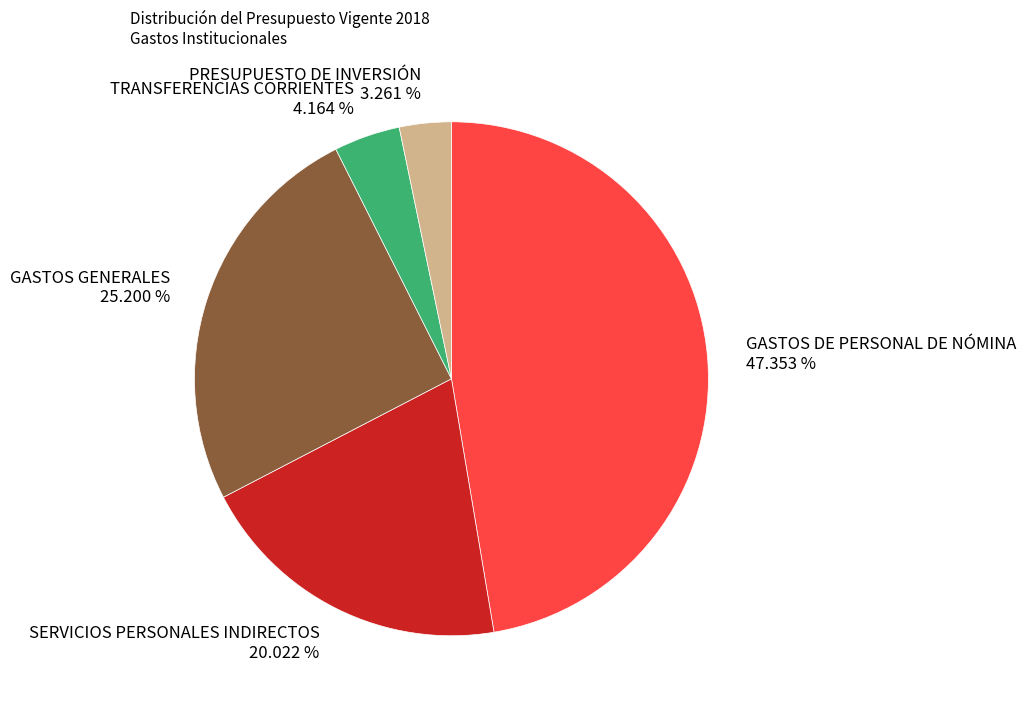

Approximately how many times larger is the value at GASTOS GENERALES compared to TRANSFERENCIAS CORRIENTES?

6.1